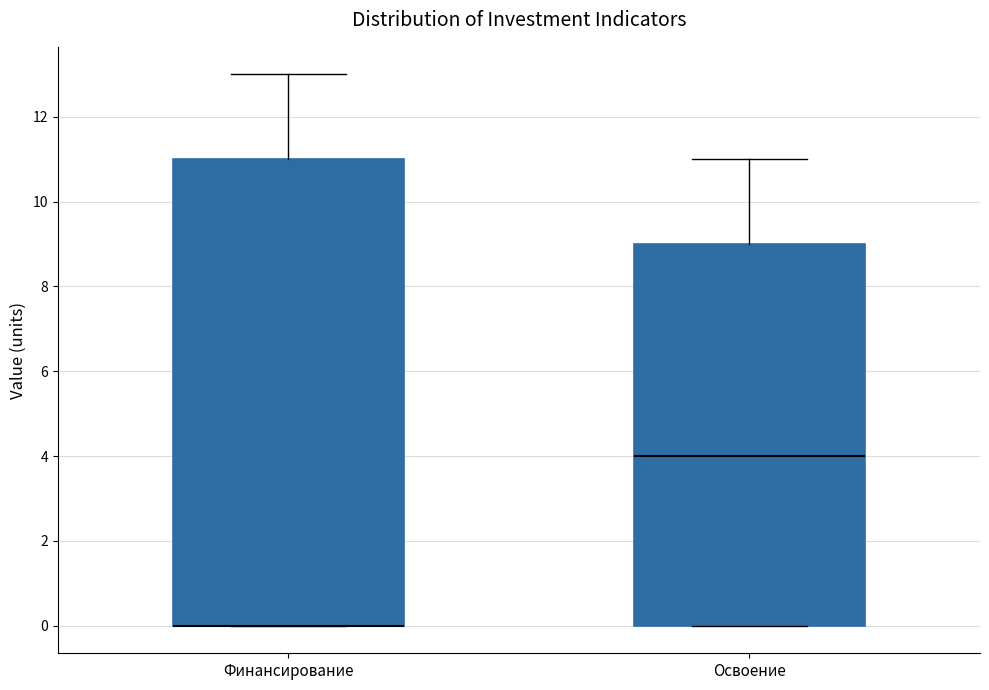

Comparing the boxes themselves (not the whiskers), which one is the tallest?

Финансирование